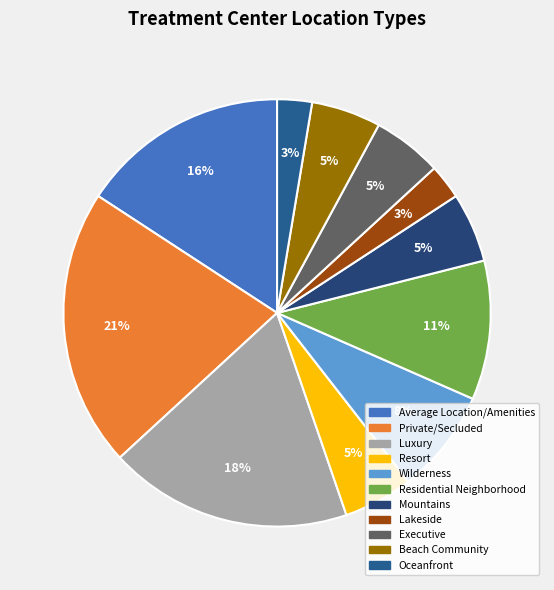

Is it true that Resort is 1% of the pie?

False